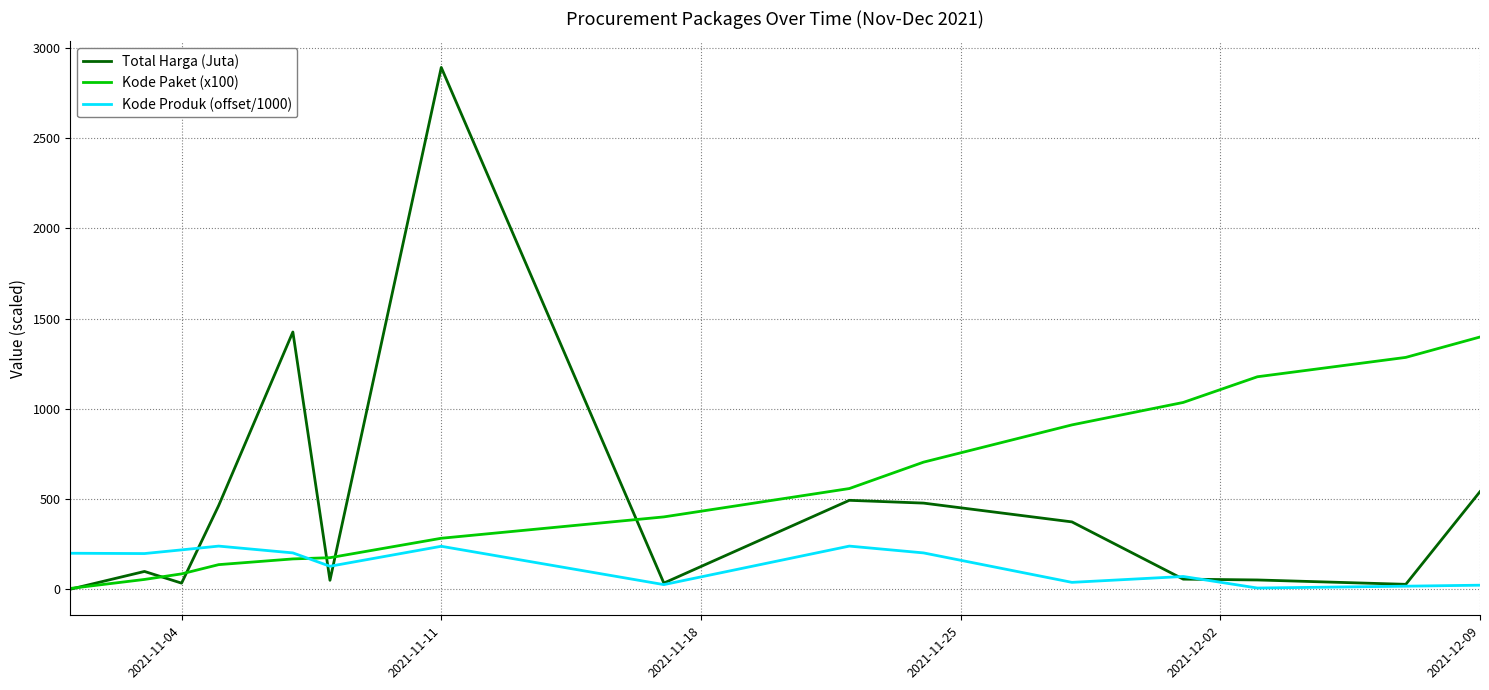

Which series has the largest range (max minus min)?

Total Harga (Juta)